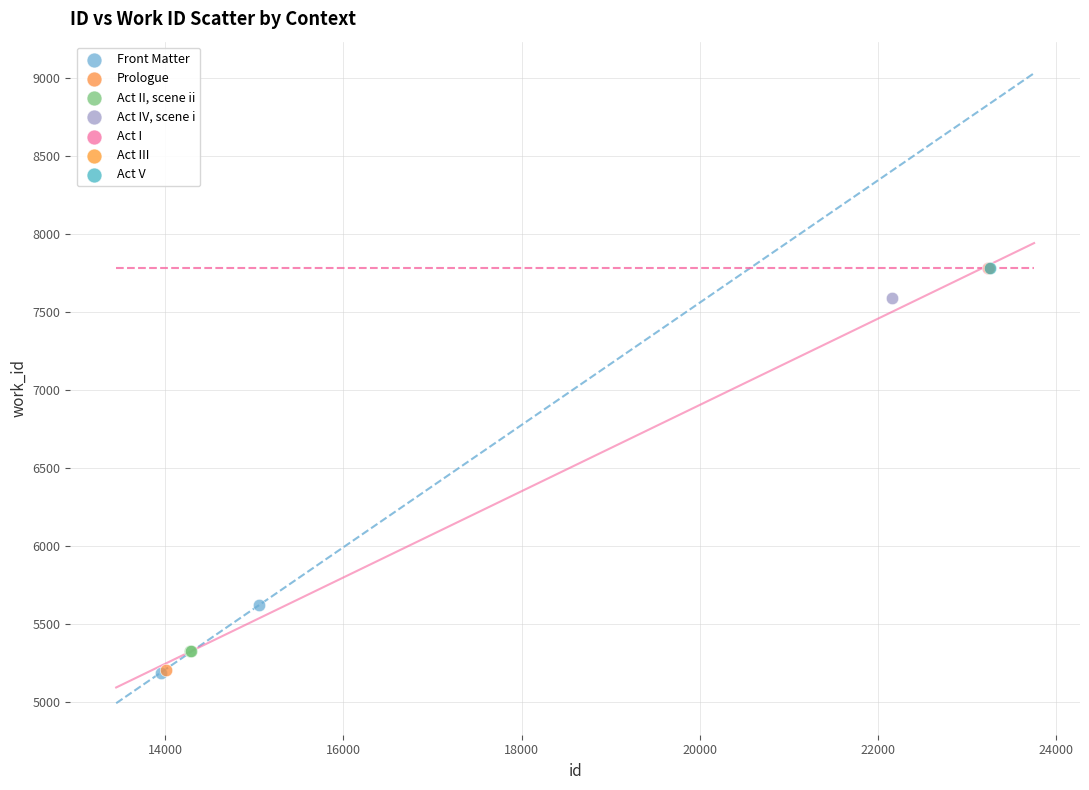

What are all the series names shown in the legend?

Front Matter, Prologue, Act II, scene ii, Act IV, scene i, Act I, Act III, Act V